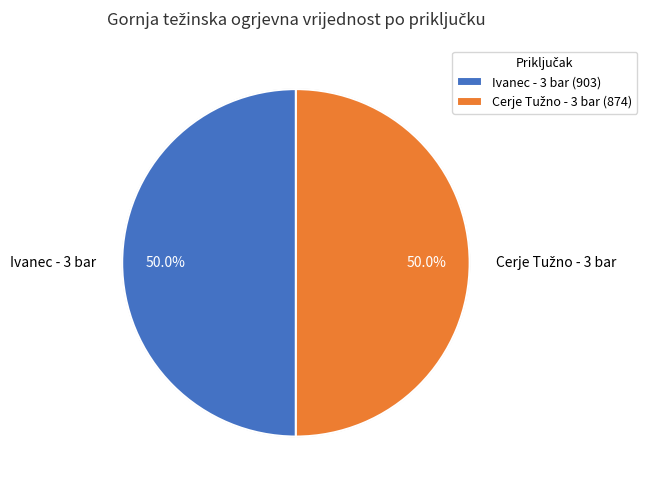

To the nearest percent, what is the average slice percentage?

50%